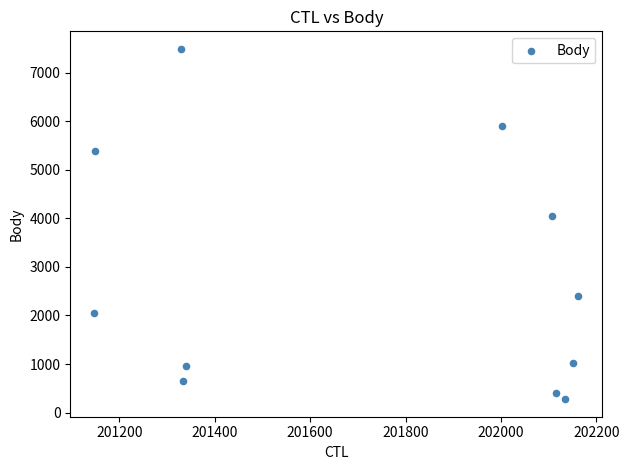

What is the average X value?

201725